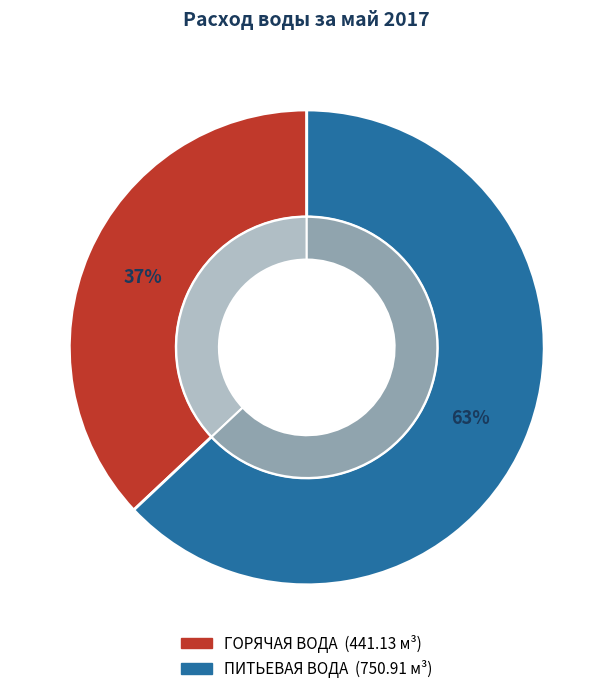

The ПИТЬЕВАЯ ВОДА slice represents 69% of the pie. True or false?

False